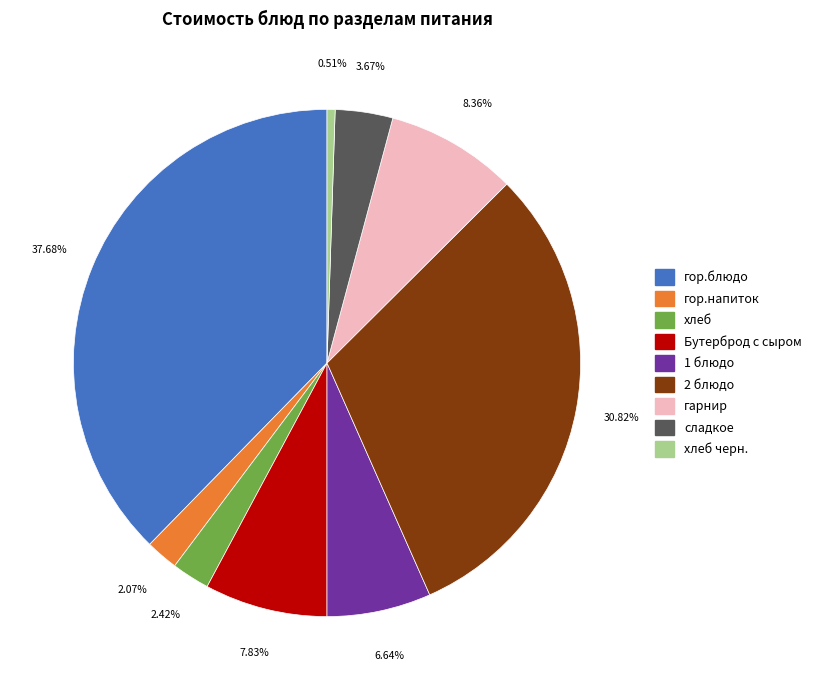

Is there a majority slice in this chart?

No